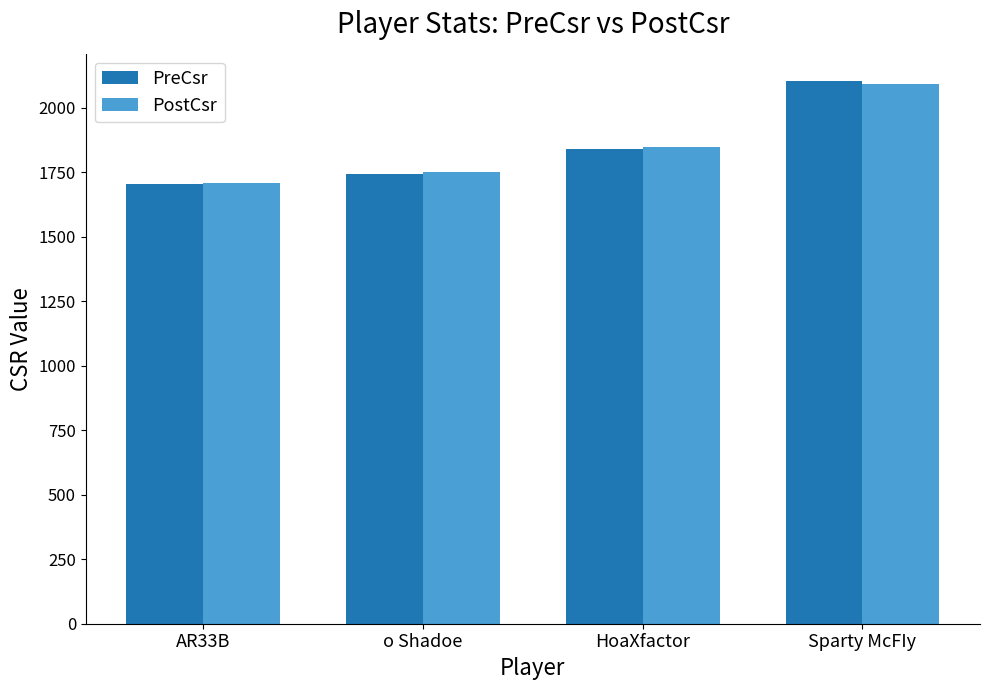

What is the maximum value shown in the chart?

2103